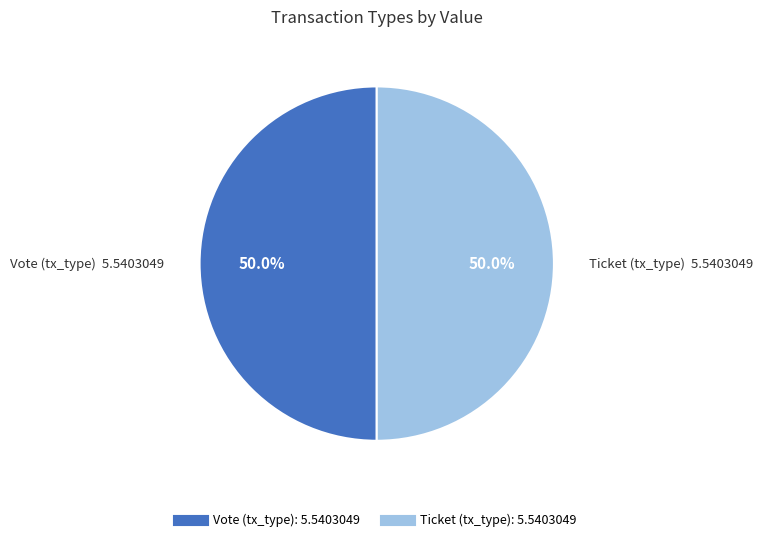

Approximately how many times larger is the value at Vote compared to Ticket?

1.0